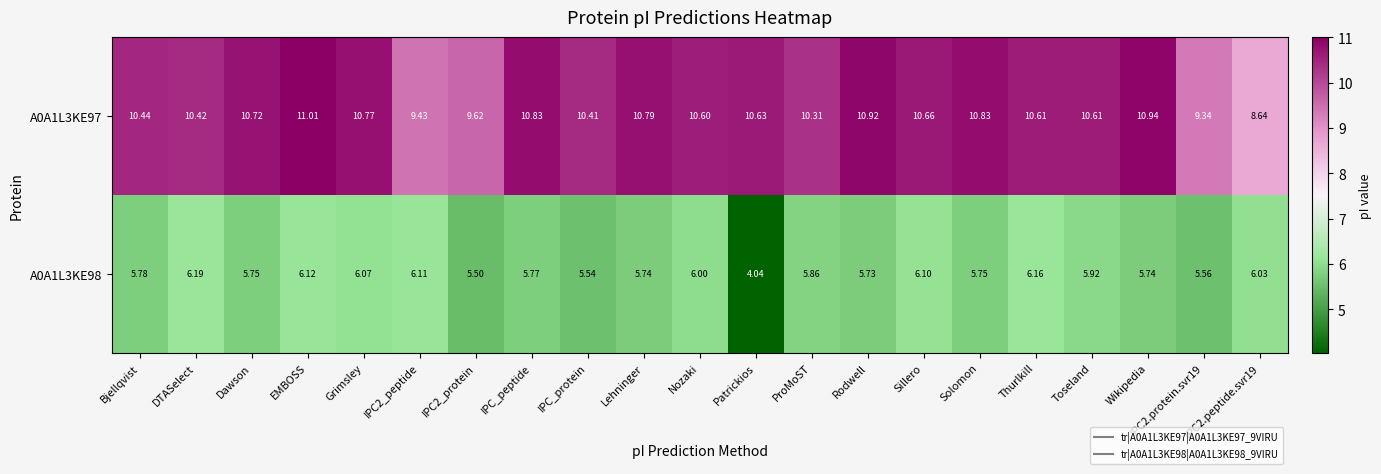

Which series has the widest spread of values?

A0A1L3KE97